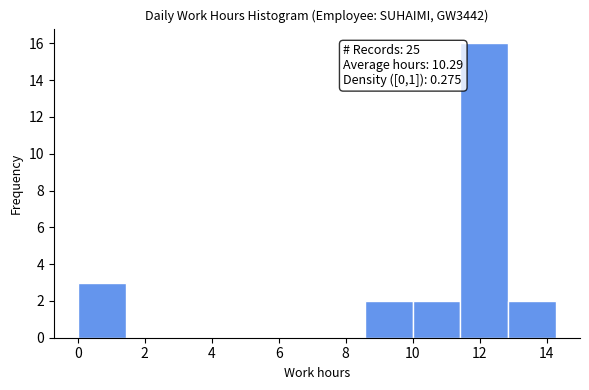

Which range on the x-axis has the tallest bar?

11.4 to 12.8